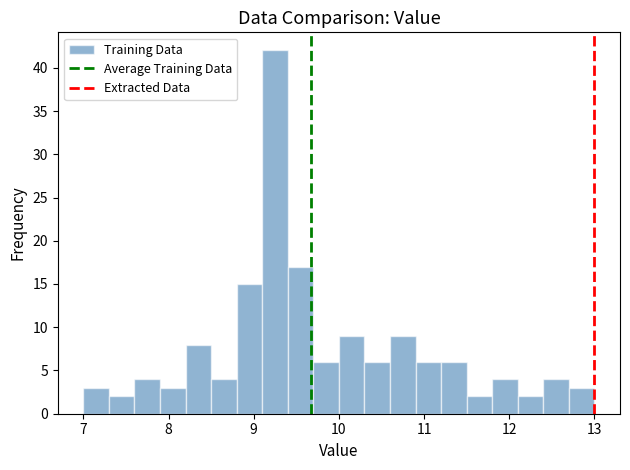

Read against the x-axis, roughly where is the centre of the tallest bar?

9.3